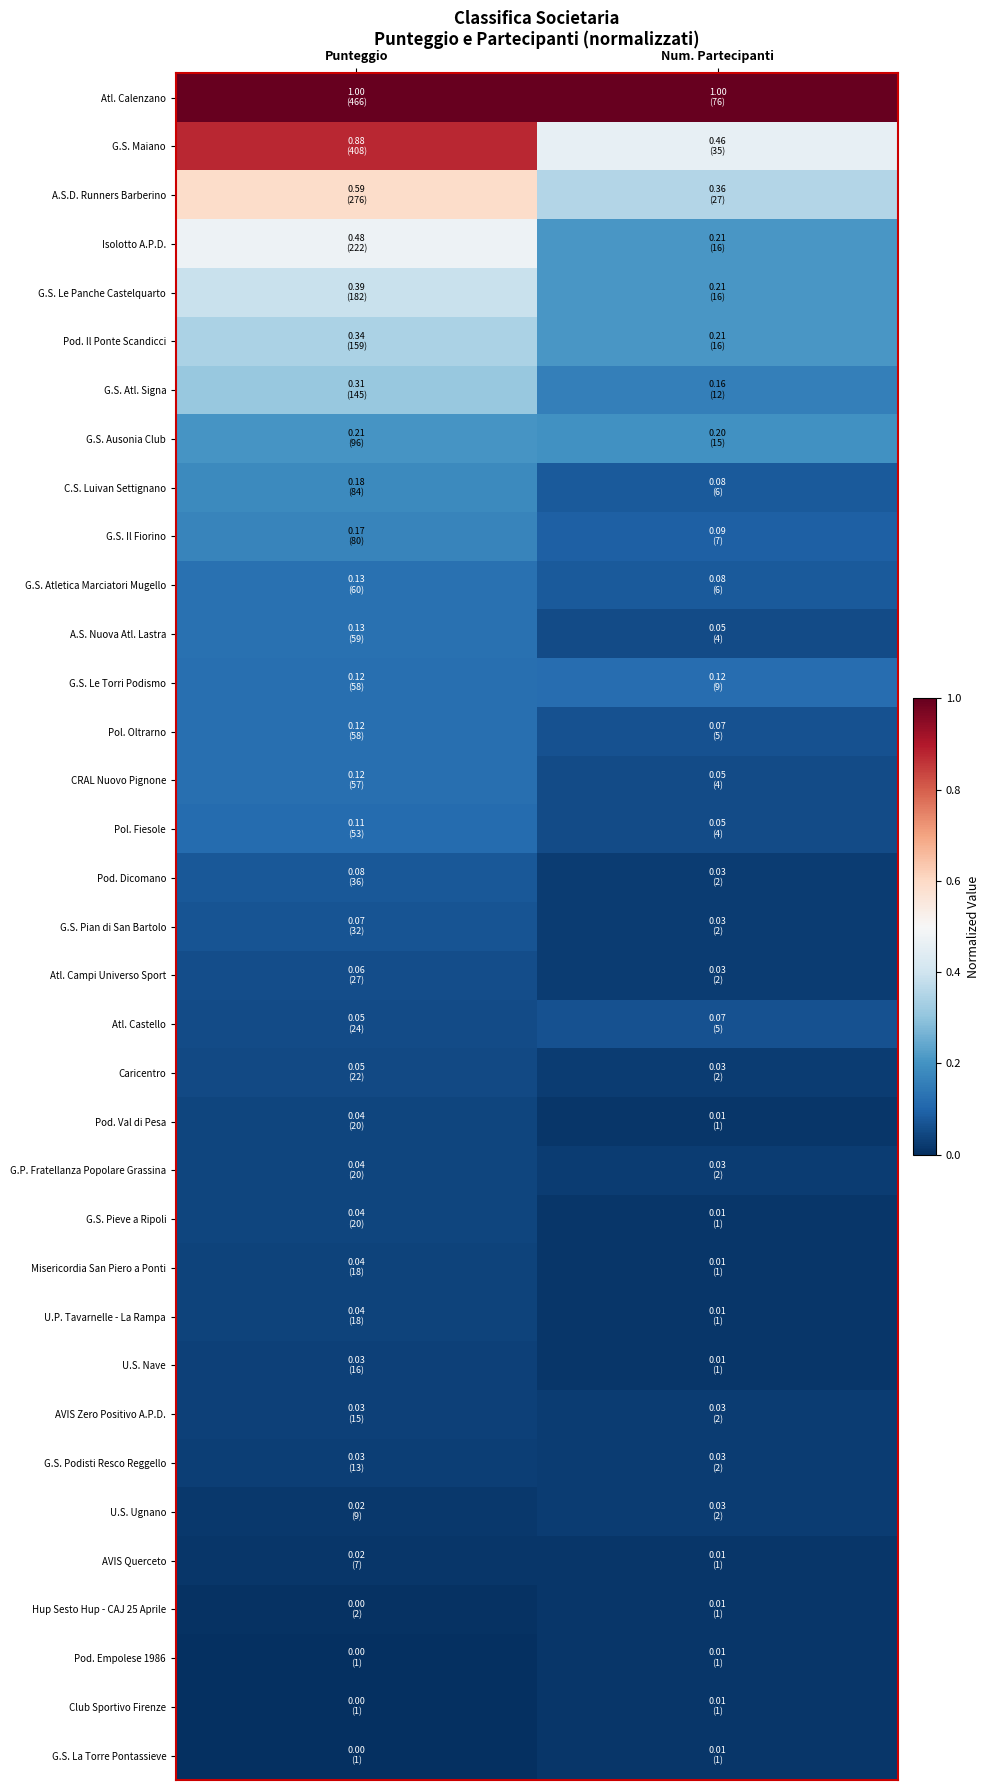

Reading left to right, list all the values displayed in this chart.

Atl. Calenzano: Punteggio=1.0	Num. Partecipanti=1.0
G.S. Maiano: Punteggio=0.9	Num. Partecipanti=0.5
A.S.D. Runners Barberino: Punteggio=0.6	Num. Partecipanti=0.4
Isolotto A.P.D.: Punteggio=0.5	Num. Partecipanti=0.2
G.S. Le Panche Castelquarto: Punteggio=0.4	Num. Partecipanti=0.2
Pod. Il Ponte Scandicci: Punteggio=0.3	Num. Partecipanti=0.2
G.S. Atl. Signa: Punteggio=0.3	Num. Partecipanti=0.2
G.S. Ausonia Club: Punteggio=0.2	Num. Partecipanti=0.2
C.S. Luivan Settignano: Punteggio=0.2	Num. Partecipanti=0.1
G.S. Il Fiorino: Punteggio=0.2	Num. Partecipanti=0.1
G.S. Atletica Marciatori Mugello: Punteggio=0.1	Num. Partecipanti=0.1
A.S. Nuova Atl. Lastra: Punteggio=0.1	Num. Partecipanti=0.1
G.S. Le Torri Podismo: Punteggio=0.1	Num. Partecipanti=0.1
Pol. Oltrarno: Punteggio=0.1	Num. Partecipanti=0.1
CRAL Nuovo Pignone: Punteggio=0.1	Num. Partecipanti=0.1
Pol. Fiesole: Punteggio=0.1	Num. Partecipanti=0.1
Pod. Dicomano: Punteggio=0.1	Num. Partecipanti=0.0
G.S. Pian di San Bartolo: Punteggio=0.1	Num. Partecipanti=0.0
Atl. Campi Universo Sport: Punteggio=0.1	Num. Partecipanti=0.0
Atl. Castello: Punteggio=0.1	Num. Partecipanti=0.1
Caricentro: Punteggio=0.0	Num. Partecipanti=0.0
Pod. Val di Pesa: Punteggio=0.0	Num. Partecipanti=0.0
G.P. Fratellanza Popolare Grassina: Punteggio=0.0	Num. Partecipanti=0.0
G.S. Pieve a Ripoli: Punteggio=0.0	Num. Partecipanti=0.0
Misericordia San Piero a Ponti: Punteggio=0.0	Num. Partecipanti=0.0
U.P. Tavarnelle - La Rampa: Punteggio=0.0	Num. Partecipanti=0.0
U.S. Nave: Punteggio=0.0	Num. Partecipanti=0.0
AVIS Zero Positivo A.P.D.: Punteggio=0.0	Num. Partecipanti=0.0
G.S. Podisti Resco Reggello: Punteggio=0.0	Num. Partecipanti=0.0
U.S. Ugnano: Punteggio=0.0	Num. Partecipanti=0.0
AVIS Querceto: Punteggio=0.0	Num. Partecipanti=0.0
Hup Sesto Hup - CAJ 25 Aprile: Punteggio=0.0	Num. Partecipanti=0.0
Pod. Empolese 1986: Punteggio=0.0	Num. Partecipanti=0.0
Club Sportivo Firenze: Punteggio=0.0	Num. Partecipanti=0.0
G.S. La Torre Pontassieve: Punteggio=0.0	Num. Partecipanti=0.0